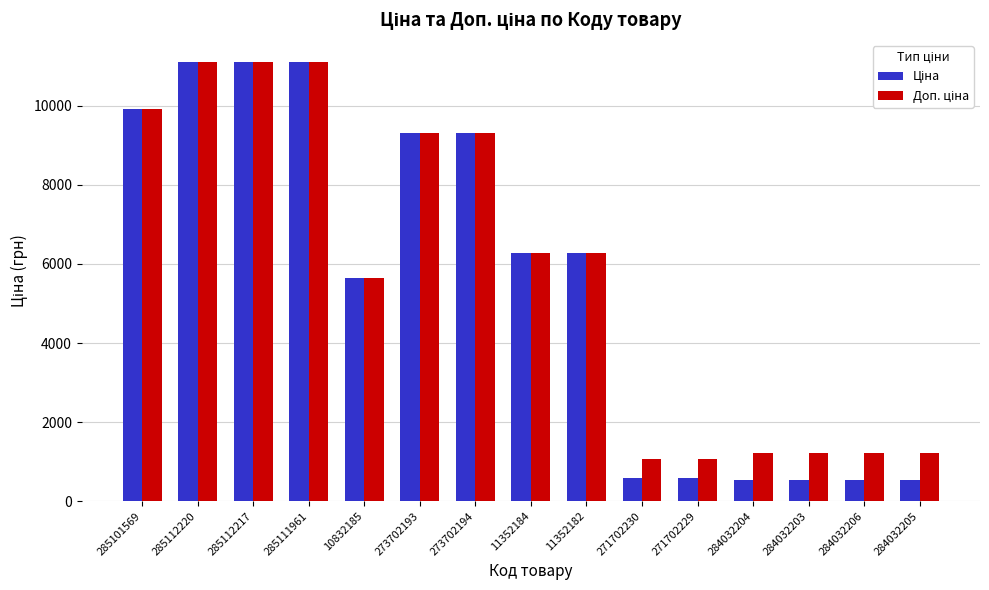

What is the smallest value displayed?

535.4